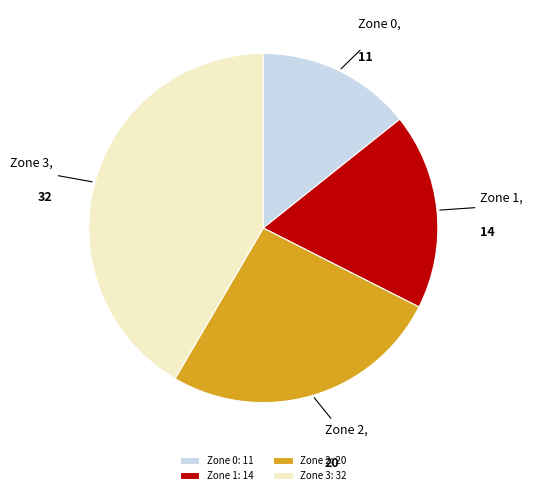

The Zone 3 slice represents 42% of the pie. True or false?

True